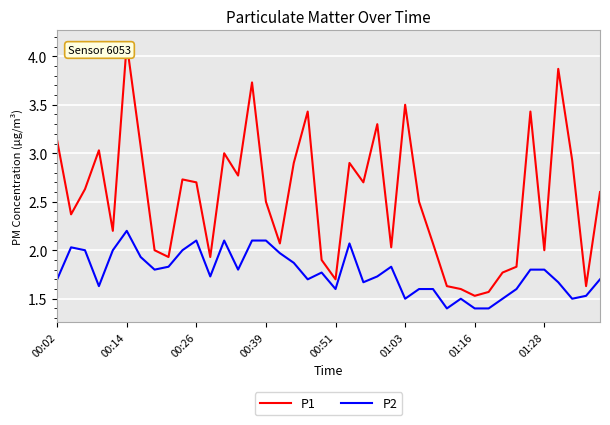

List the series in order of their peak value, lowest first.

P2, P1